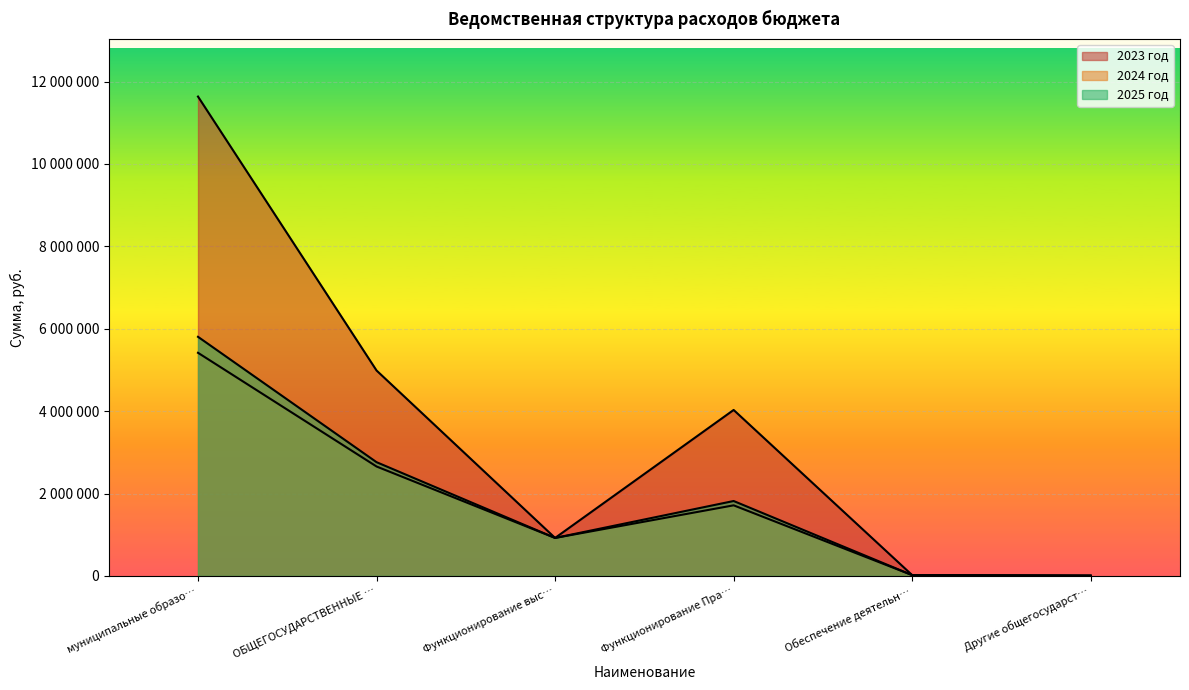

Does the chart display data point markers on the line(s)?

No